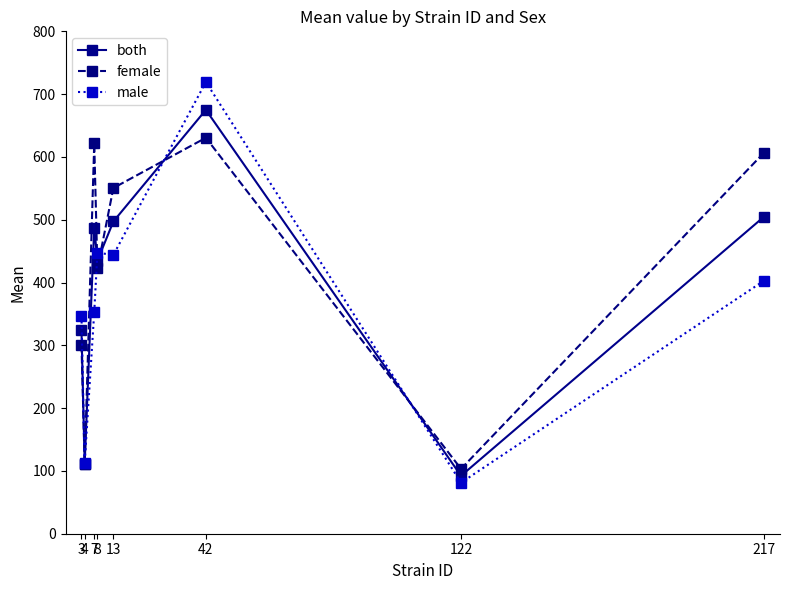

Which series has the largest range (max minus min)?

male